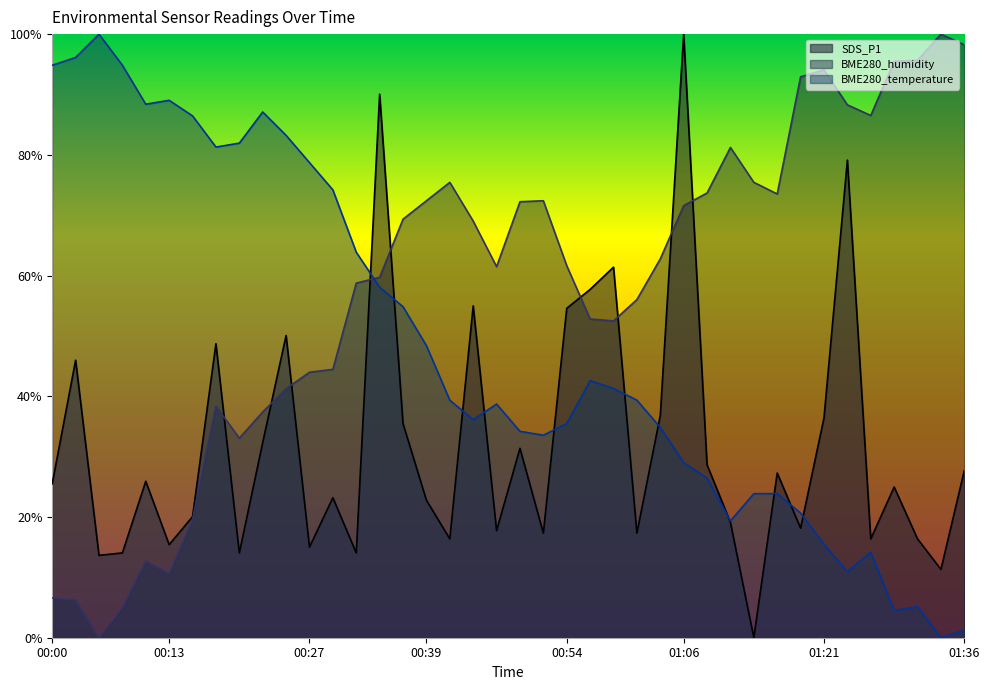

What is the sum of all BME280_temperature values?

19.3